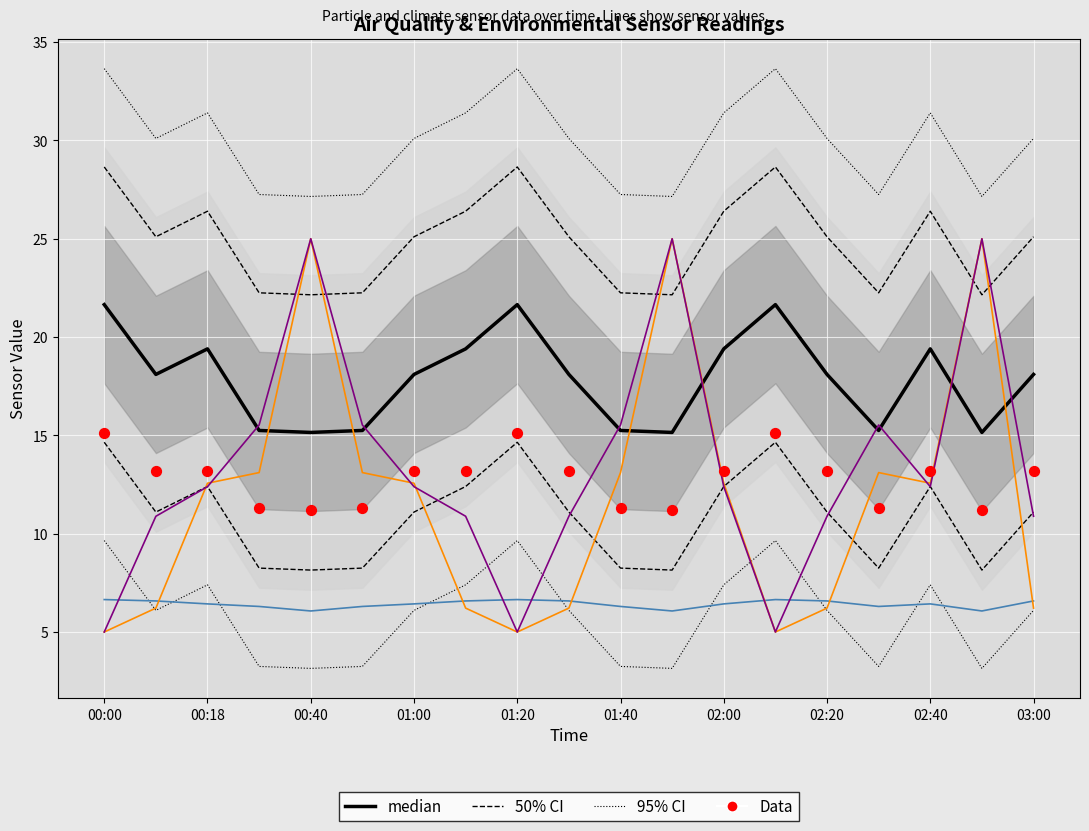

Is the value of BME280_humidity at 00:18 greater than the value of SDS_P1 at 00:29?

No